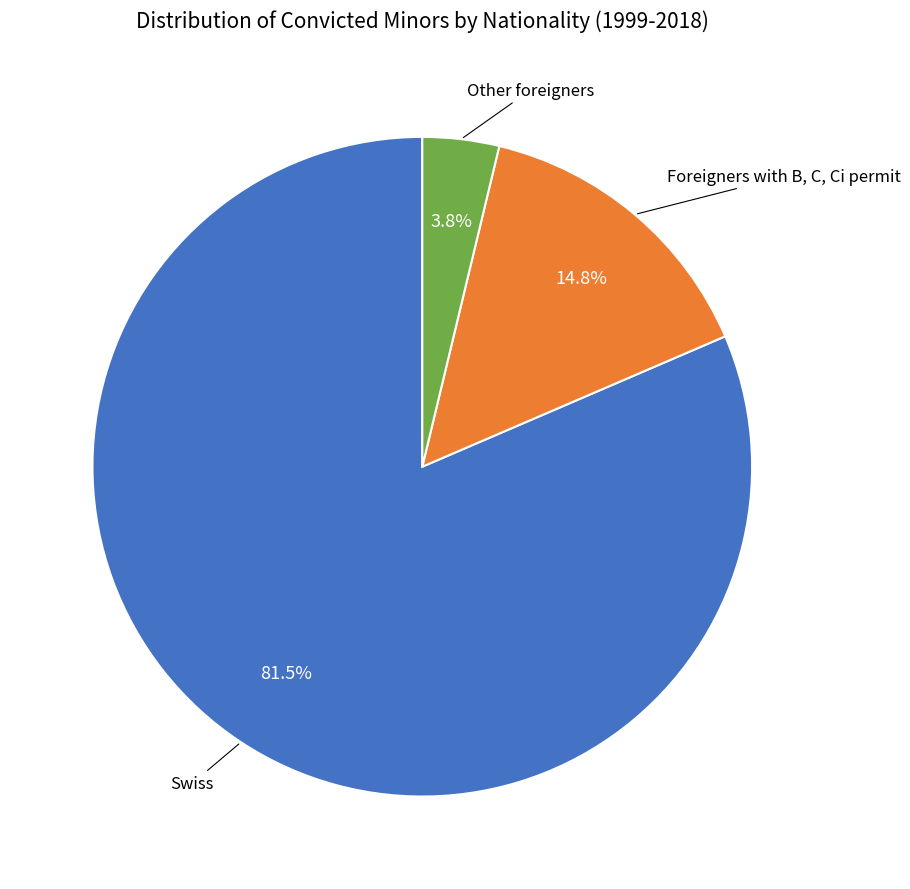

How many slices are in this pie chart?

3